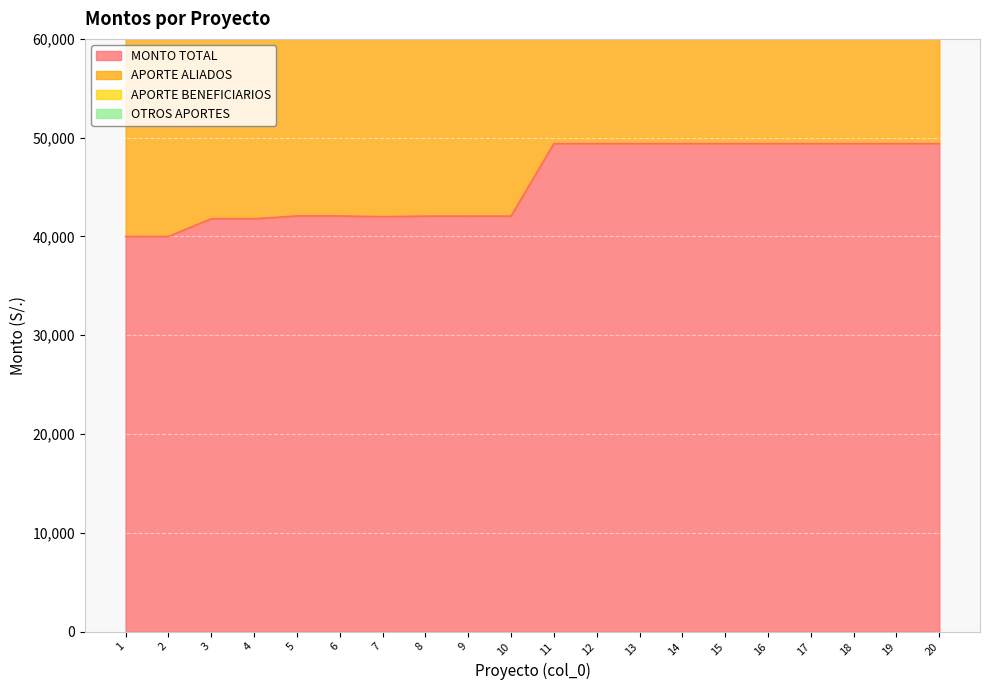

What is the spread (max minus min) of values at 1?

40004.0